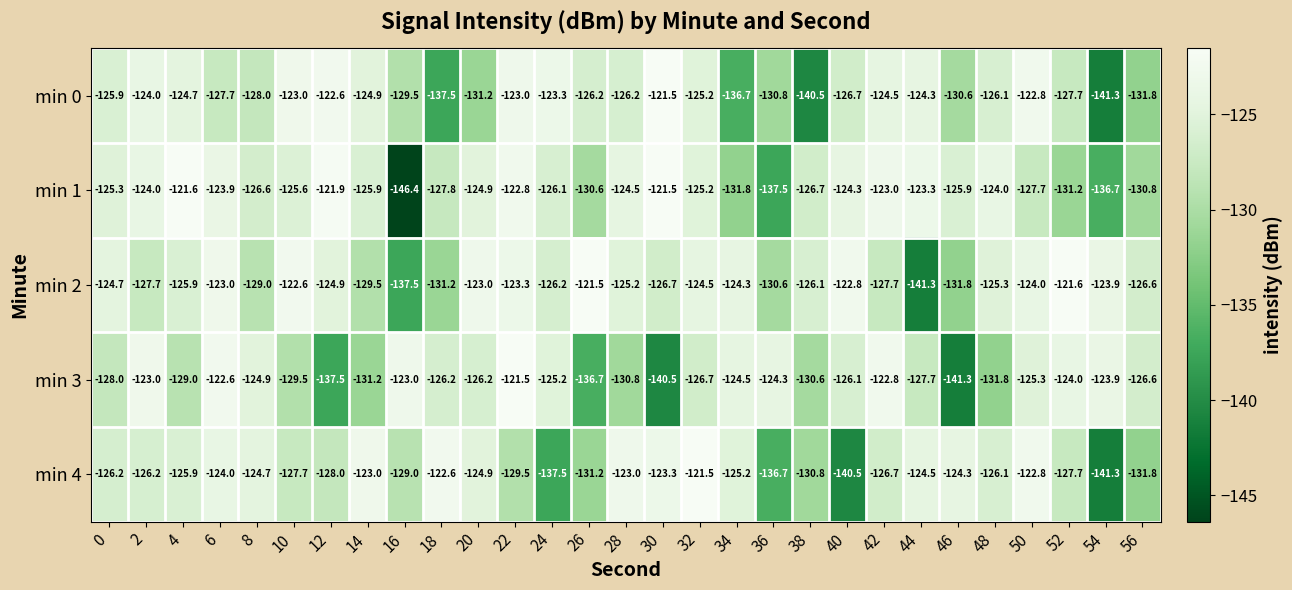

Is it true that min 2 equals -129.0 at 8?

True